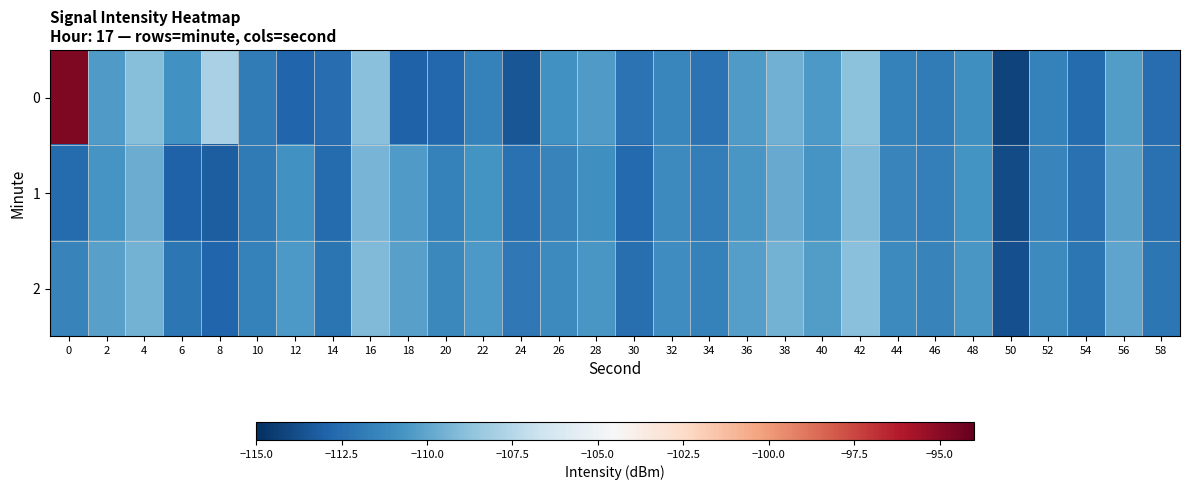

Rank the series by their maximum value, from highest to lowest.

row_0, row_2, row_1